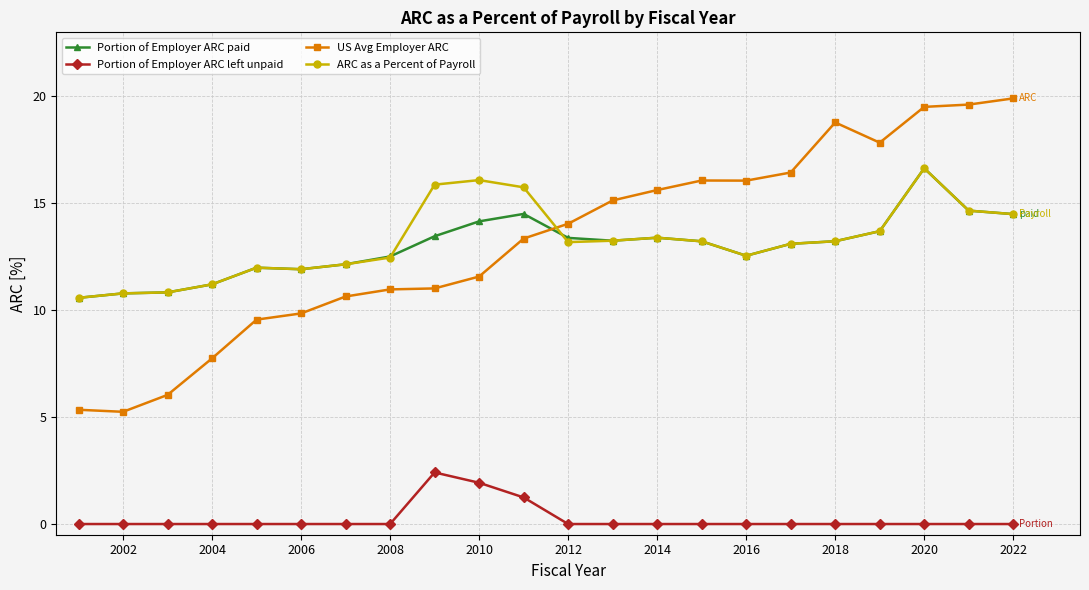

What is the sum of all US Avg Employer ARC values?

290.4